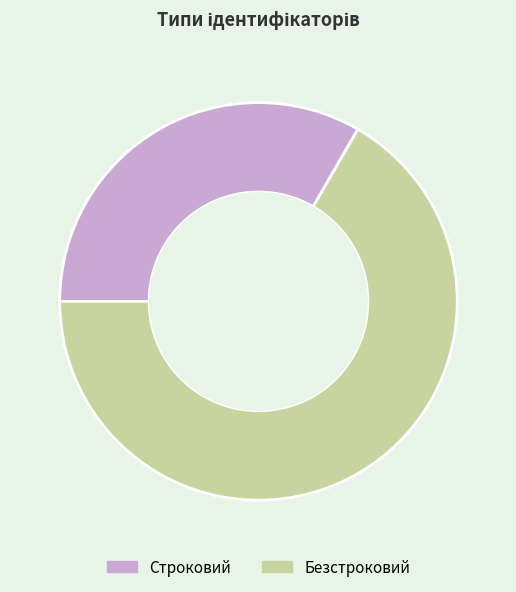

How many slices are in this pie chart?

2